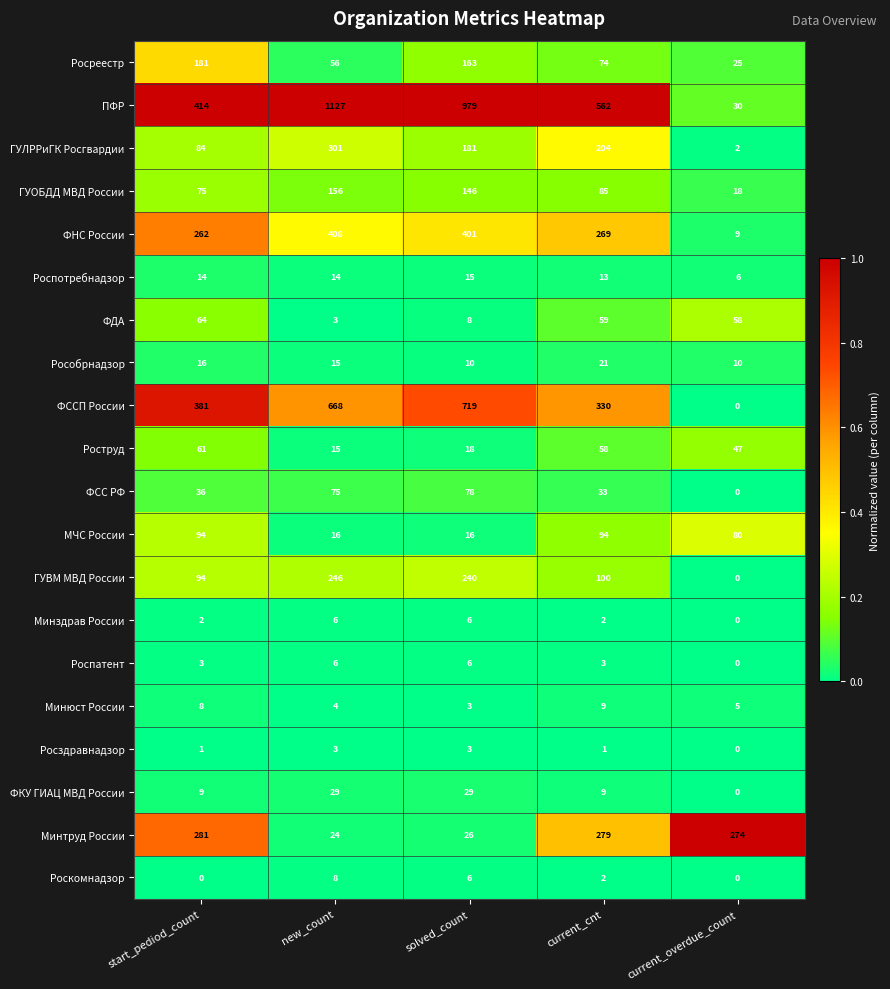

What is the difference between the second highest and minimum values in the ФКУ ГИАЦ МВД России series?

29